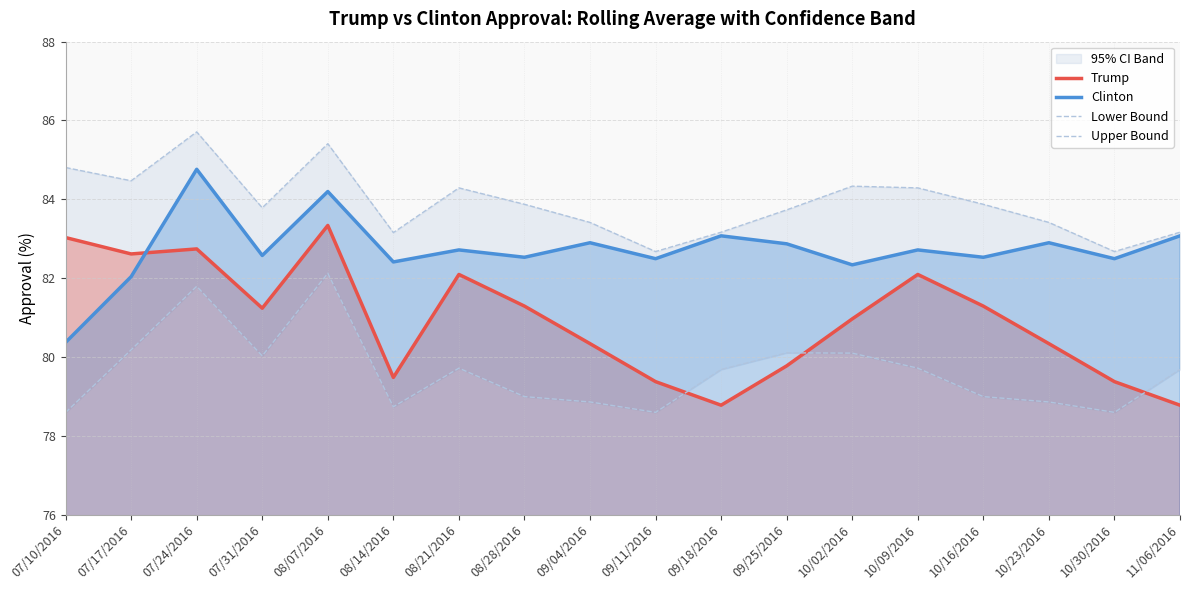

Reading left to right, extract all data points from this chart.

Trump: 83.0	82.6	82.7	81.2	83.3	79.5	82.1	81.3	80.3	79.4	78.8	79.8	81.0	82.1	81.3	80.3	79.4	78.8
Clinton: 80.4	82.0	84.8	82.6	84.2	82.4	82.7	82.5	82.9	82.5	83.1	82.9	82.3	82.7	82.5	82.9	82.5	83.1
Lower Bound: 78.6	80.2	81.8	80.0	82.1	78.7	79.7	79.0	78.9	78.6	79.7	80.1	80.1	79.7	79.0	78.9	78.6	79.7
Upper Bound: 84.8	84.5	85.7	83.8	85.4	83.2	84.3	83.9	83.4	82.7	83.2	83.7	84.3	84.3	83.9	83.4	82.7	83.2